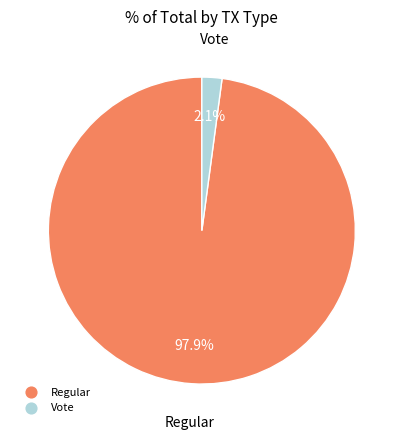

What percentage is NOT represented by Vote?

97.9%